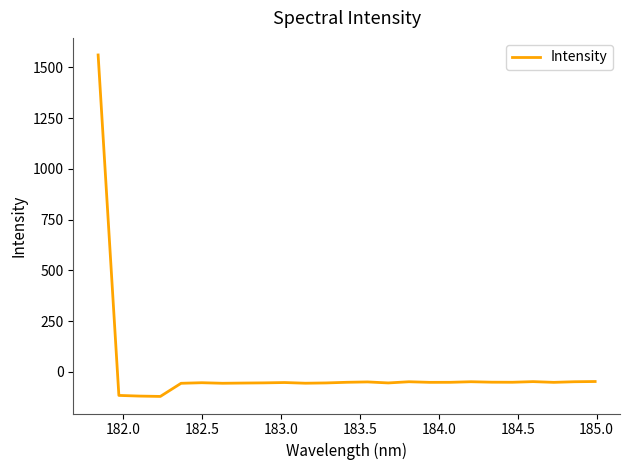

What is the greatest value displayed?

1560.6